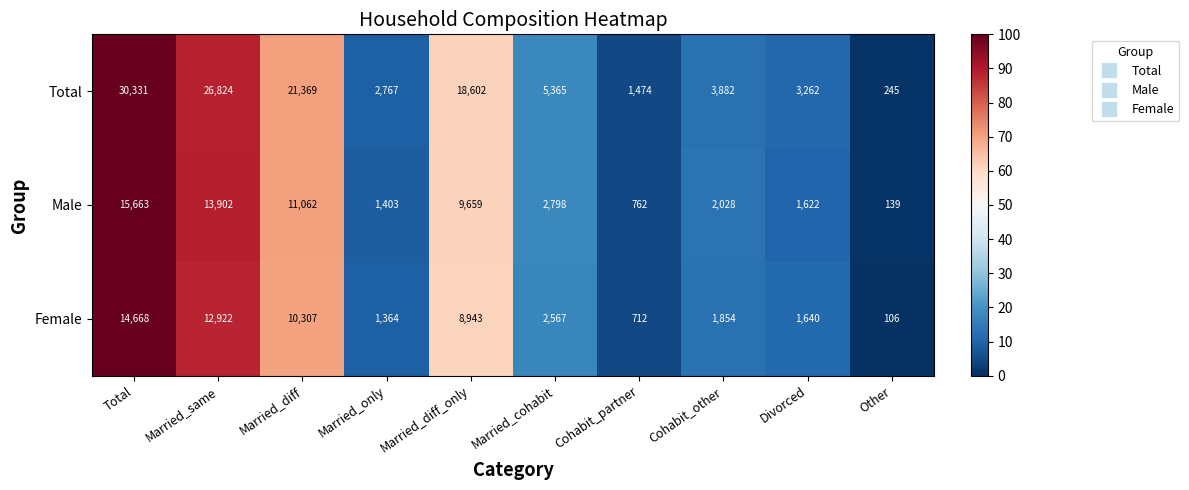

Which category has the highest value in the Female series?

Total